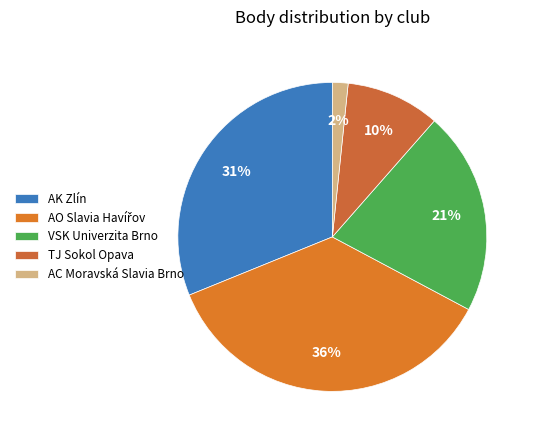

To the nearest percent, what percentage of the pie is AK Zlín?

31%